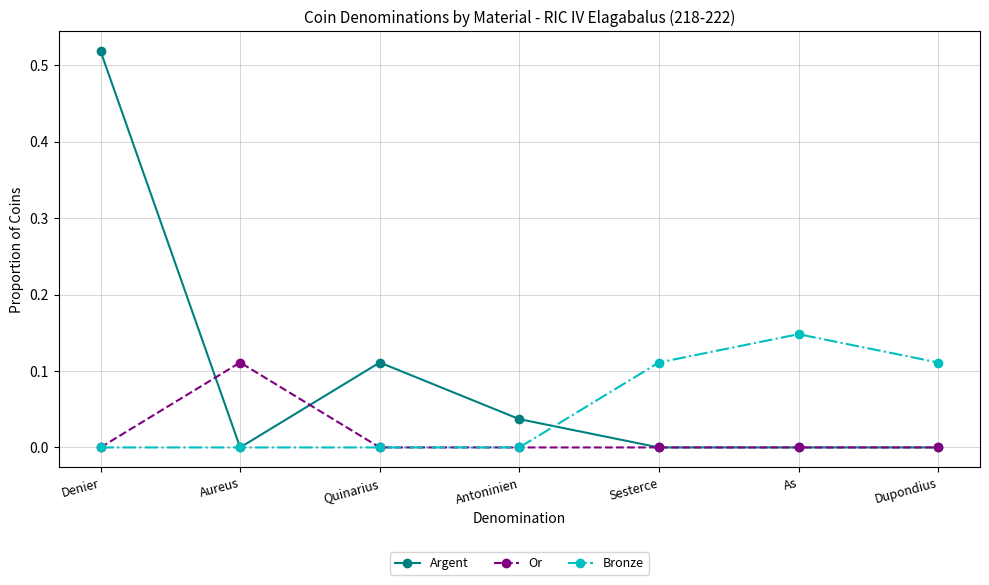

True or false: Bronze and Argent intersect in this chart.

True